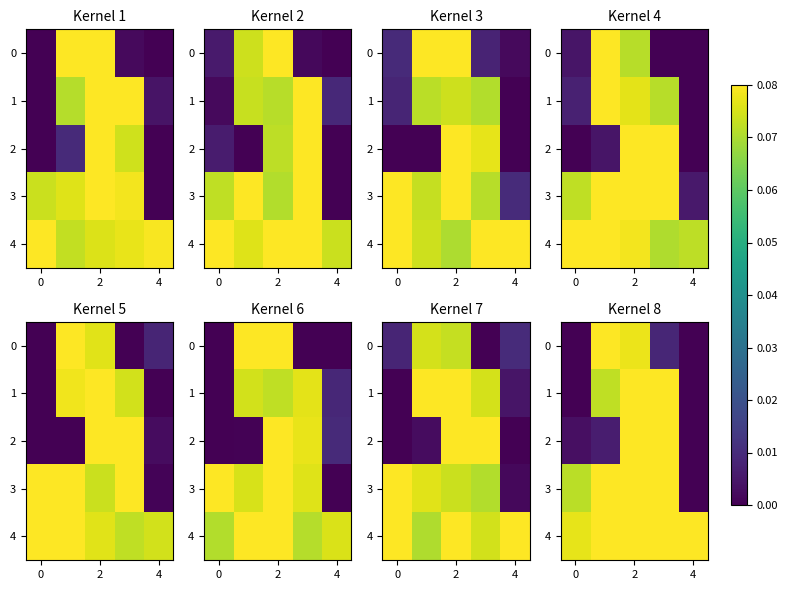

Is it true that 4 equals 0.0 at 0?

False